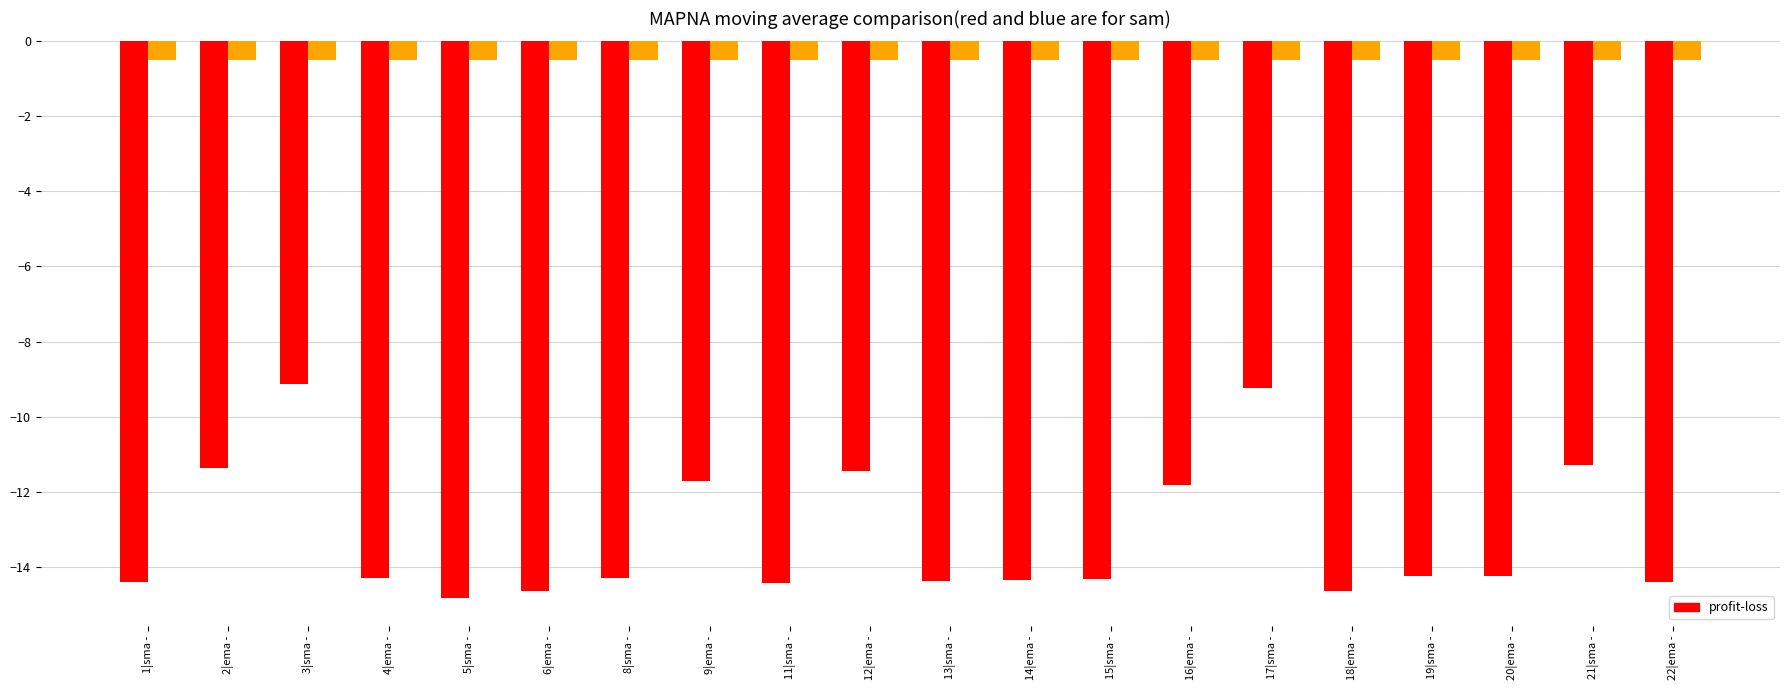

What is the spread (max minus min) of values at 9|ema -?

11.2